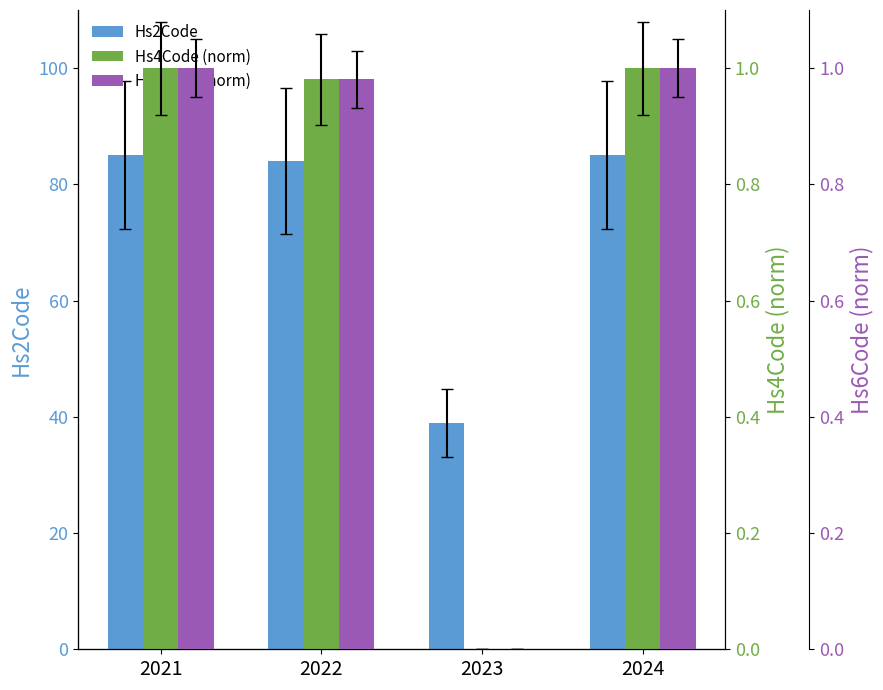

How many data points does each series have?

4